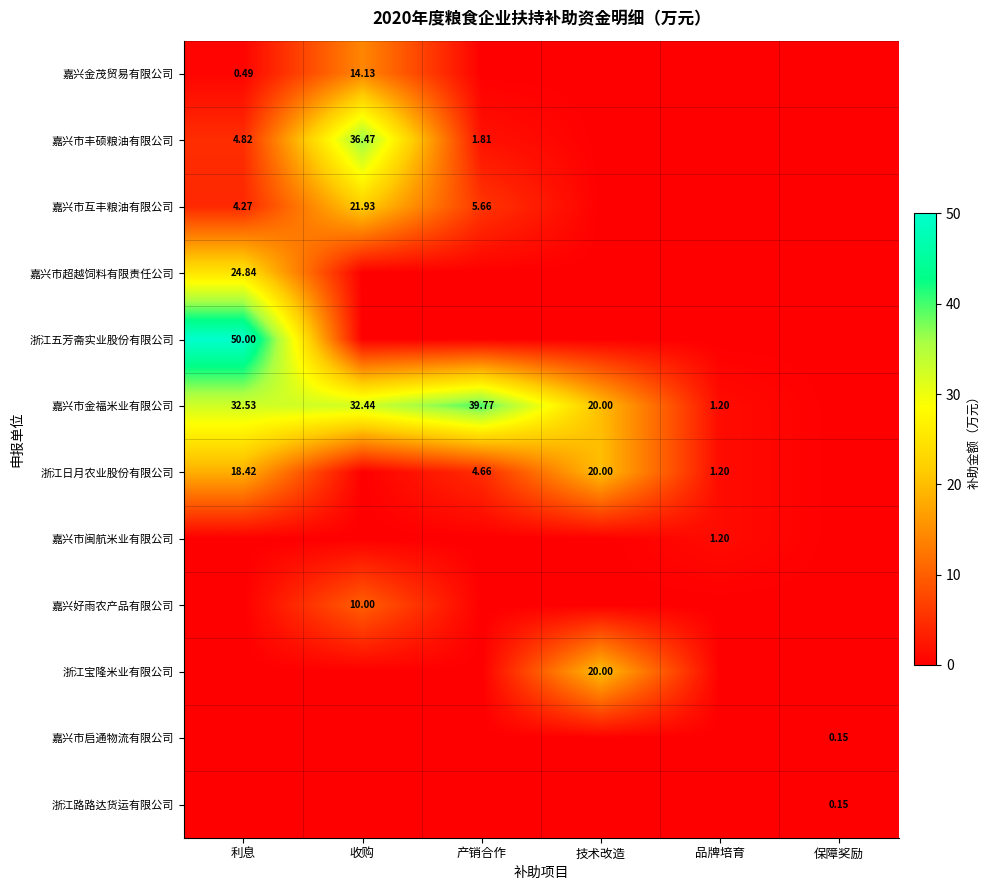

Is the value of 嘉兴市金福米业有限公司 at 收购 greater than the value of 嘉兴金茂贸易有限公司 at 收购?

Yes